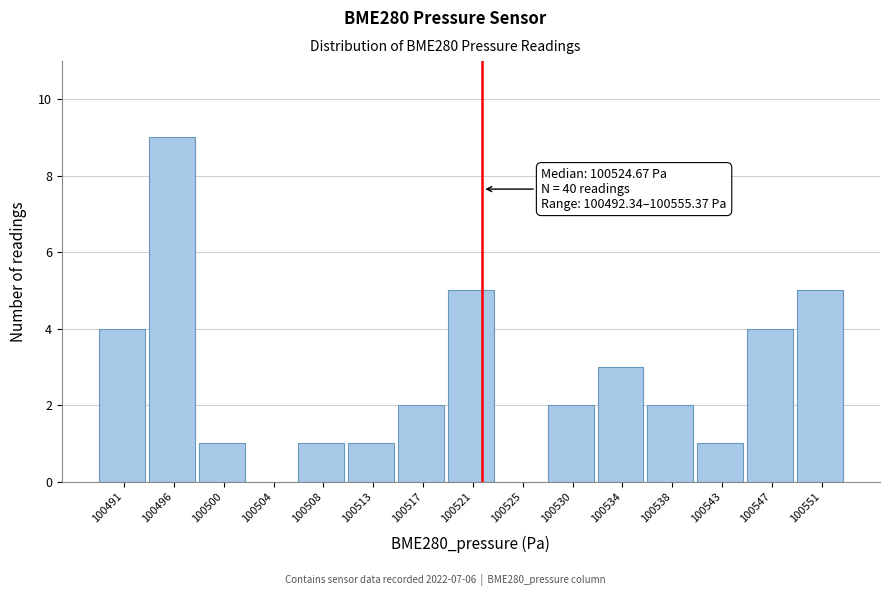

Reading right to left, what are all the values shown in this chart?

100551=5	100547=4	100543=1	100538=2	100534=3	100530=2	100525=0	100521=5	100517=2	100513=1	100508=1	100504=0	100500=1	100496=9	100491=4